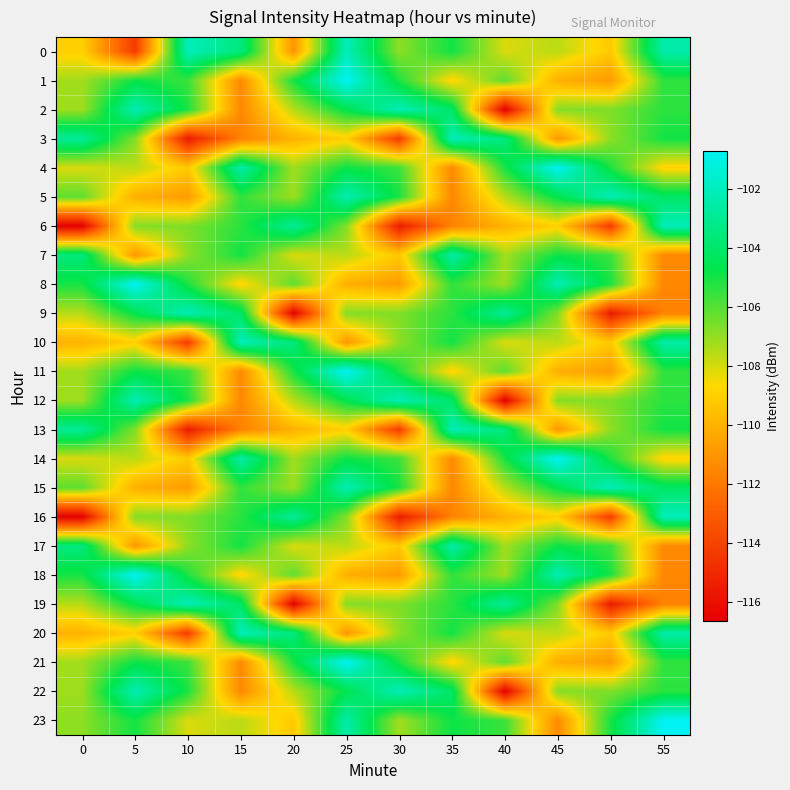

Reading left to right, list all the values displayed in this chart.

0: 0=-109.0	5=-114.3	10=-102.0	15=-103.5	20=-111.0	25=-102.0	30=-106.9	35=-105.0	40=-108.1	45=-107.6	50=-109.2	55=-102.5
1: 0=-107.2	5=-104.9	10=-105.6	15=-111.4	20=-105.0	25=-100.7	30=-105.1	35=-108.9	40=-106.1	45=-110.1	50=-110.8	55=-105.4
2: 0=-107.1	5=-102.2	10=-105.1	15=-111.5	20=-107.5	25=-104.6	30=-102.1	35=-104.1	40=-116.6	45=-106.8	50=-106.7	55=-105.4
3: 0=-102.9	5=-106.7	10=-115.5	15=-111.7	20=-110.0	25=-109.0	30=-114.3	35=-102.0	40=-103.5	45=-111.0	50=-106.9	55=-105.0
4: 0=-108.1	5=-107.6	10=-109.2	15=-102.5	20=-107.2	25=-104.9	30=-105.6	35=-111.4	40=-105.0	45=-100.7	50=-105.1	55=-108.9
5: 0=-106.1	5=-110.1	10=-110.8	15=-105.4	20=-107.1	25=-102.2	30=-105.1	35=-111.5	40=-107.5	45=-104.6	50=-102.1	55=-104.1
6: 0=-116.6	5=-106.8	10=-106.7	15=-105.4	20=-102.9	25=-106.7	30=-115.5	35=-111.7	40=-110.0	45=-109.0	50=-114.3	55=-102.0
7: 0=-103.5	5=-111.0	10=-106.9	15=-105.0	20=-108.1	25=-107.6	30=-109.2	35=-102.5	40=-107.2	45=-104.9	50=-105.6	55=-111.4
8: 0=-105.0	5=-100.7	10=-105.1	15=-108.9	20=-106.1	25=-110.1	30=-110.8	35=-105.4	40=-107.1	45=-102.2	50=-105.1	55=-111.5
9: 0=-107.5	5=-104.6	10=-102.1	15=-104.1	20=-116.6	25=-106.8	30=-106.7	35=-105.4	40=-102.9	45=-106.7	50=-115.5	55=-111.7
10: 0=-110.0	5=-109.0	10=-114.3	15=-102.0	20=-103.5	25=-111.0	30=-106.9	35=-105.0	40=-108.1	45=-107.6	50=-109.2	55=-102.5
11: 0=-107.2	5=-104.9	10=-105.6	15=-111.4	20=-105.0	25=-100.7	30=-105.1	35=-108.9	40=-106.1	45=-110.1	50=-110.8	55=-105.4
12: 0=-107.1	5=-102.2	10=-105.1	15=-111.5	20=-107.5	25=-104.6	30=-102.1	35=-104.1	40=-116.6	45=-106.8	50=-106.7	55=-105.4
13: 0=-102.9	5=-106.7	10=-115.5	15=-111.7	20=-110.0	25=-109.0	30=-114.3	35=-102.0	40=-103.5	45=-111.0	50=-106.9	55=-105.0
14: 0=-108.1	5=-107.6	10=-109.2	15=-102.5	20=-107.2	25=-104.9	30=-105.6	35=-111.4	40=-105.0	45=-100.7	50=-105.1	55=-108.9
15: 0=-106.1	5=-110.1	10=-110.8	15=-105.4	20=-107.1	25=-102.2	30=-105.1	35=-111.5	40=-107.5	45=-104.6	50=-102.1	55=-104.1
16: 0=-116.6	5=-106.8	10=-106.7	15=-105.4	20=-102.9	25=-106.7	30=-115.5	35=-111.7	40=-110.0	45=-109.0	50=-114.3	55=-102.0
17: 0=-103.5	5=-111.0	10=-106.9	15=-105.0	20=-108.1	25=-107.6	30=-109.2	35=-102.5	40=-107.2	45=-104.9	50=-105.6	55=-111.4
18: 0=-105.0	5=-100.7	10=-105.1	15=-108.9	20=-106.1	25=-110.1	30=-110.8	35=-105.4	40=-107.1	45=-102.2	50=-105.1	55=-111.5
19: 0=-107.5	5=-104.6	10=-102.1	15=-104.1	20=-116.6	25=-106.8	30=-106.7	35=-105.4	40=-102.9	45=-106.7	50=-115.5	55=-111.7
20: 0=-110.0	5=-109.0	10=-114.3	15=-102.0	20=-103.5	25=-111.0	30=-106.9	35=-105.0	40=-108.1	45=-107.6	50=-109.2	55=-102.5
21: 0=-107.2	5=-104.9	10=-105.6	15=-111.4	20=-105.0	25=-100.7	30=-105.1	35=-108.9	40=-106.1	45=-110.1	50=-110.8	55=-105.4
22: 0=-107.1	5=-102.2	10=-105.1	15=-111.5	20=-107.5	25=-104.6	30=-102.1	35=-104.1	40=-116.6	45=-106.8	50=-106.7	55=-105.4
23: 0=-106.9	5=-105.0	10=-108.1	15=-107.6	20=-109.2	25=-102.5	30=-107.2	35=-104.9	40=-105.6	45=-111.4	50=-105.0	55=-100.7